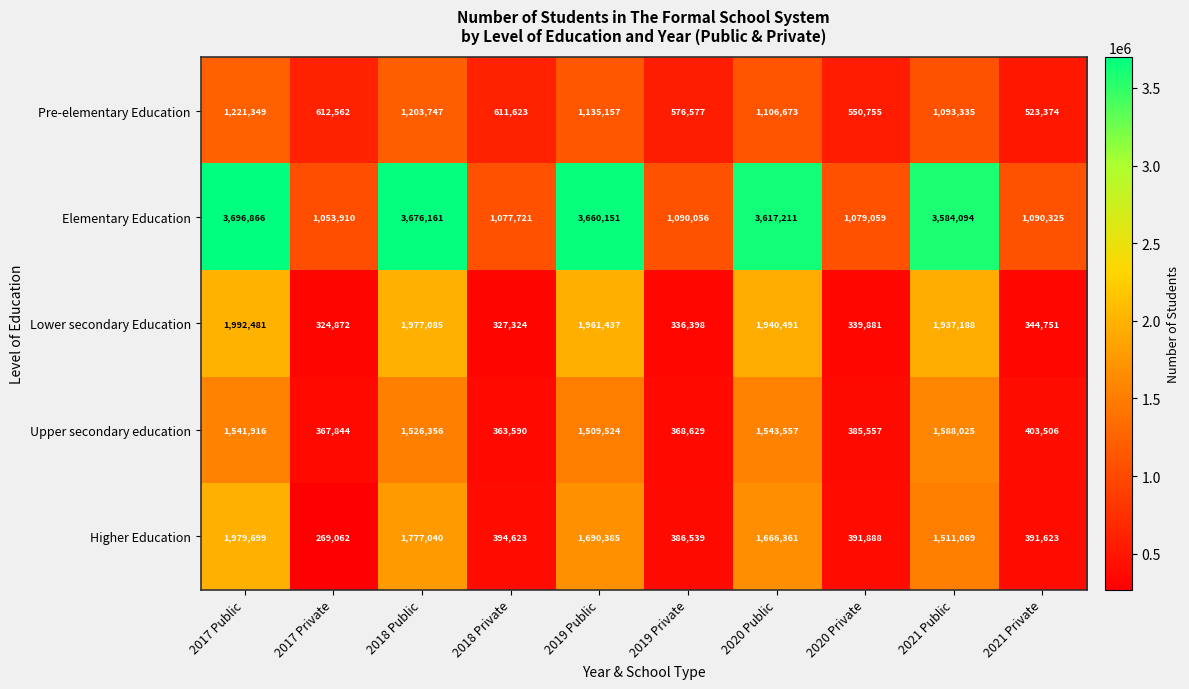

Rank the series at 2021 Private from lowest to highest value.

Lower secondary Education, Higher Education, Upper secondary education, Pre-elementary Education, Elementary Education